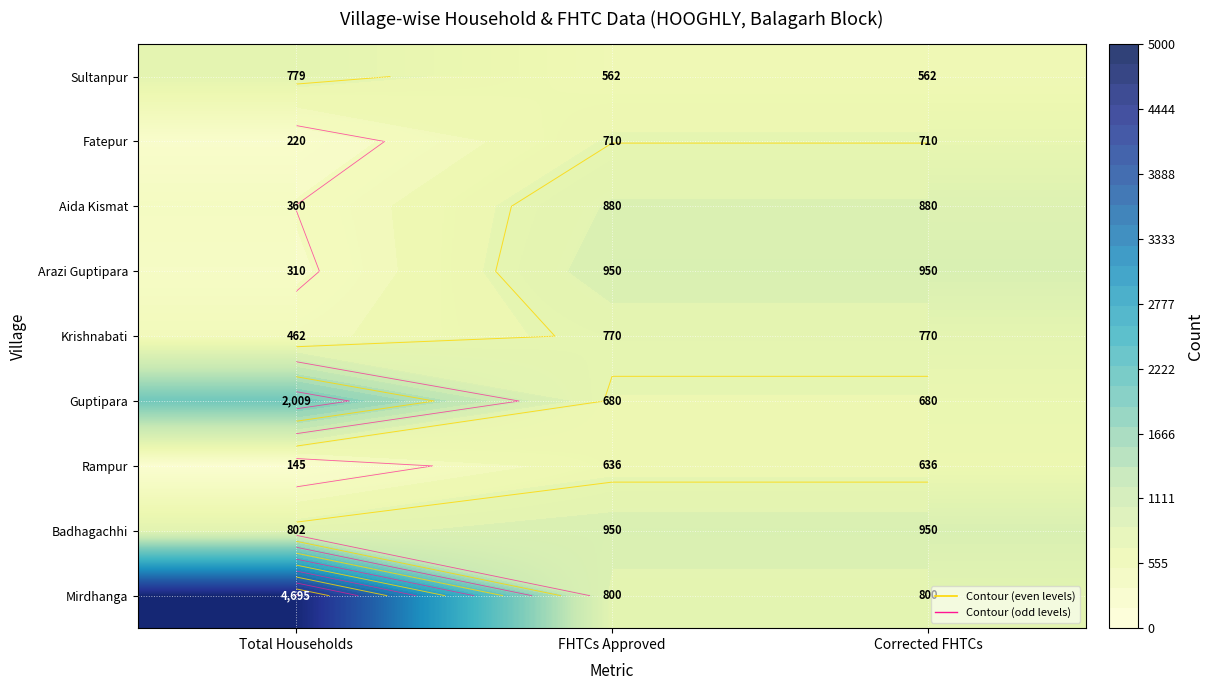

What is the maximum value shown in the chart?

4695